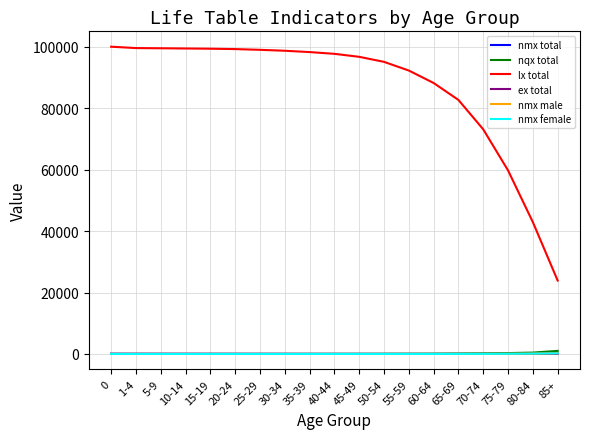

What is the lowest value of the lx total series?

23884.5